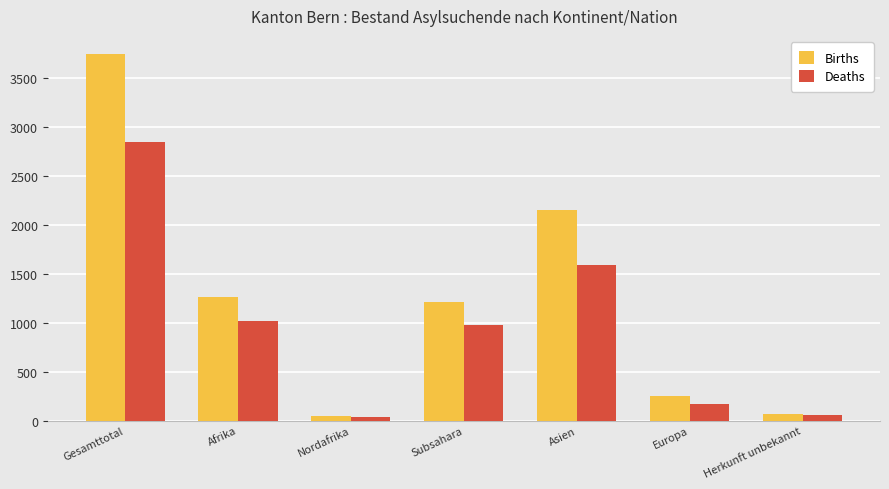

Which series changed the most between Asien and Europa?

Births